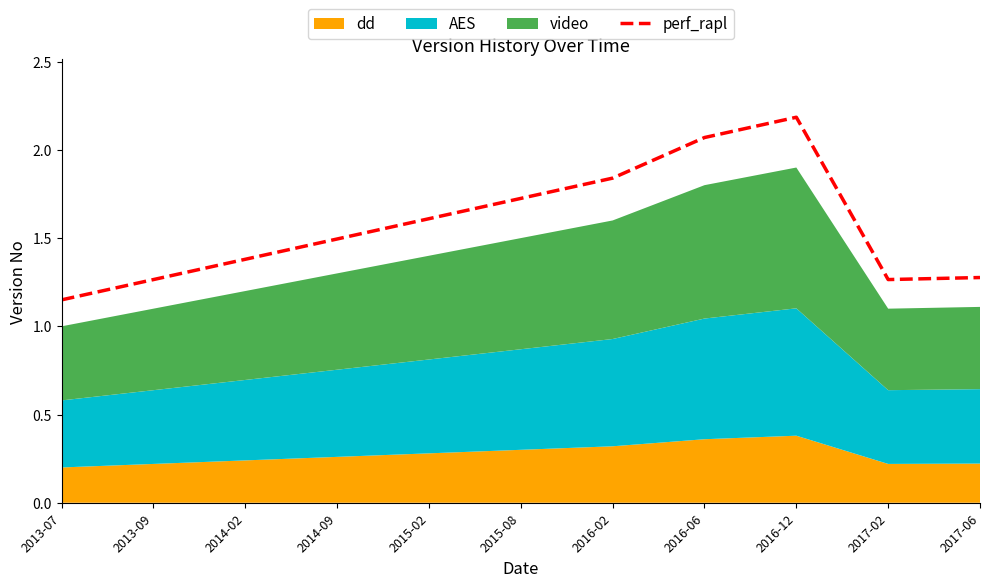

What is the minimum value shown in the chart?

1.1